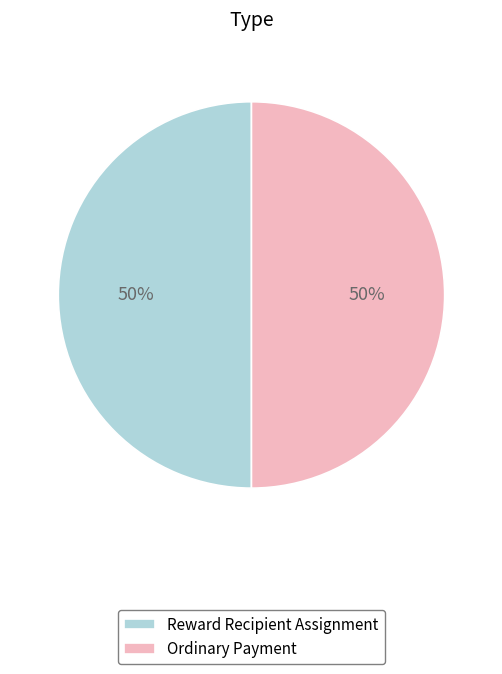

Is it true that Reward Recipient Assignment is 50% of the pie?

True